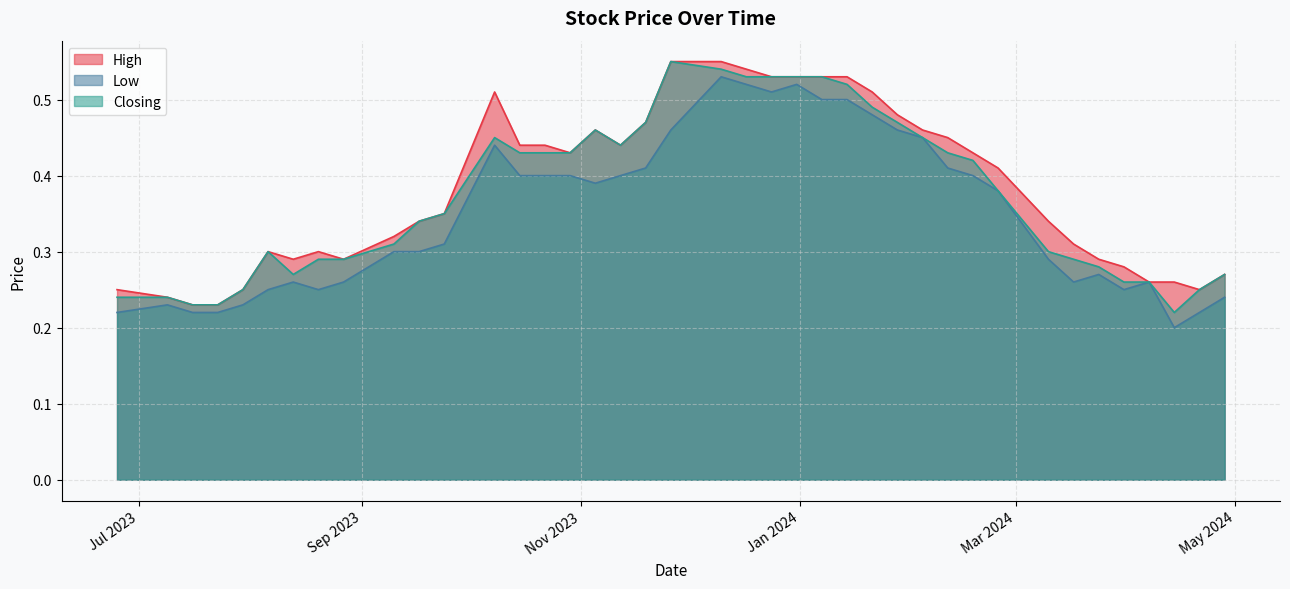

Where is Low nearest to the value 0?

14/04/2024